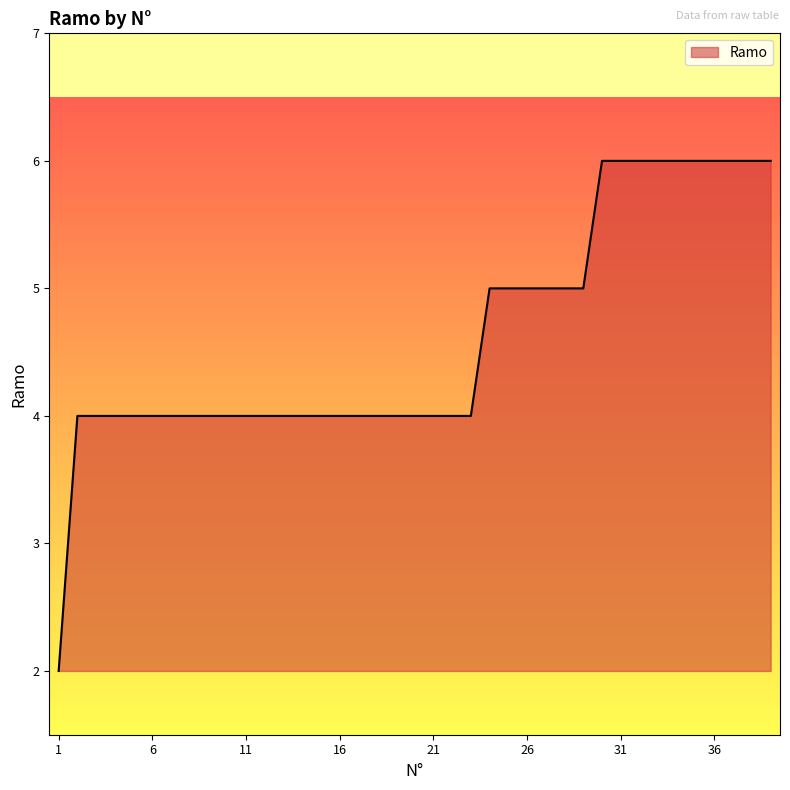

How many lines are shown in the chart?

1